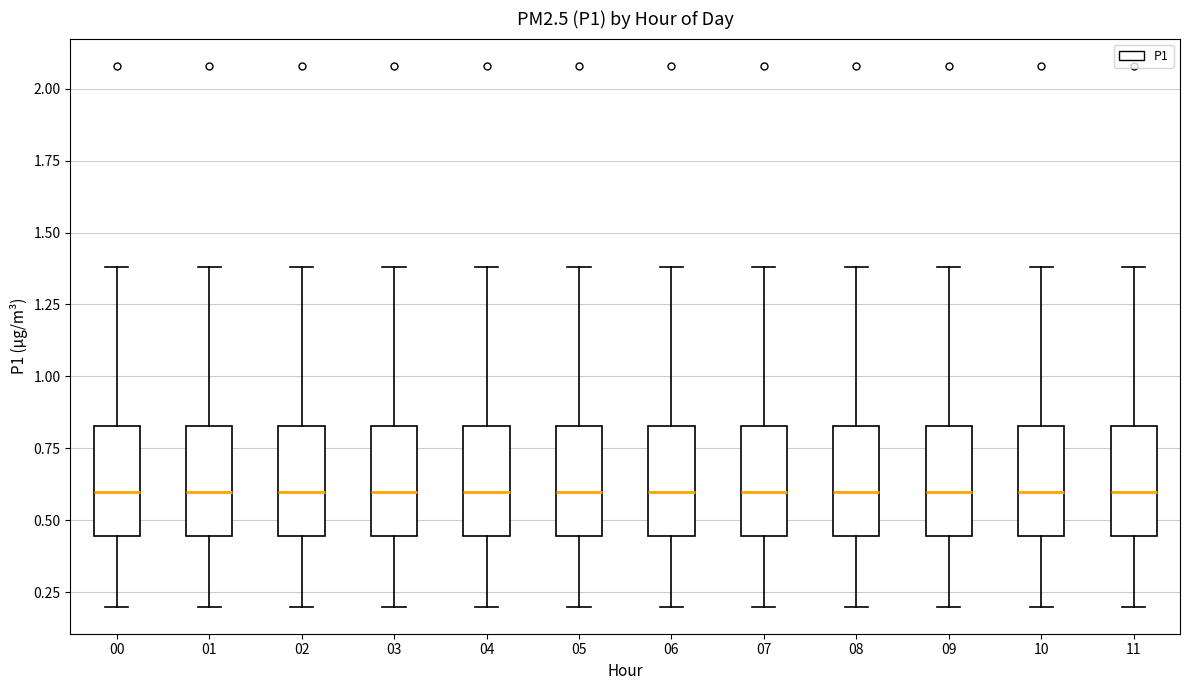

Where does the lower whisker of the box at x = 10 end on the y-axis? The values are not printed on the chart, so give them approximately, as read against the axis.

0.20